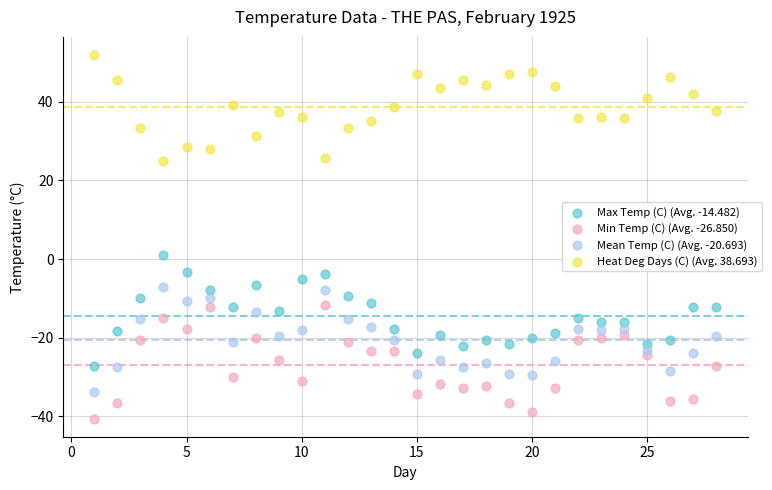

Across all data points, what is the range of Y values (max minus min)?

92.5